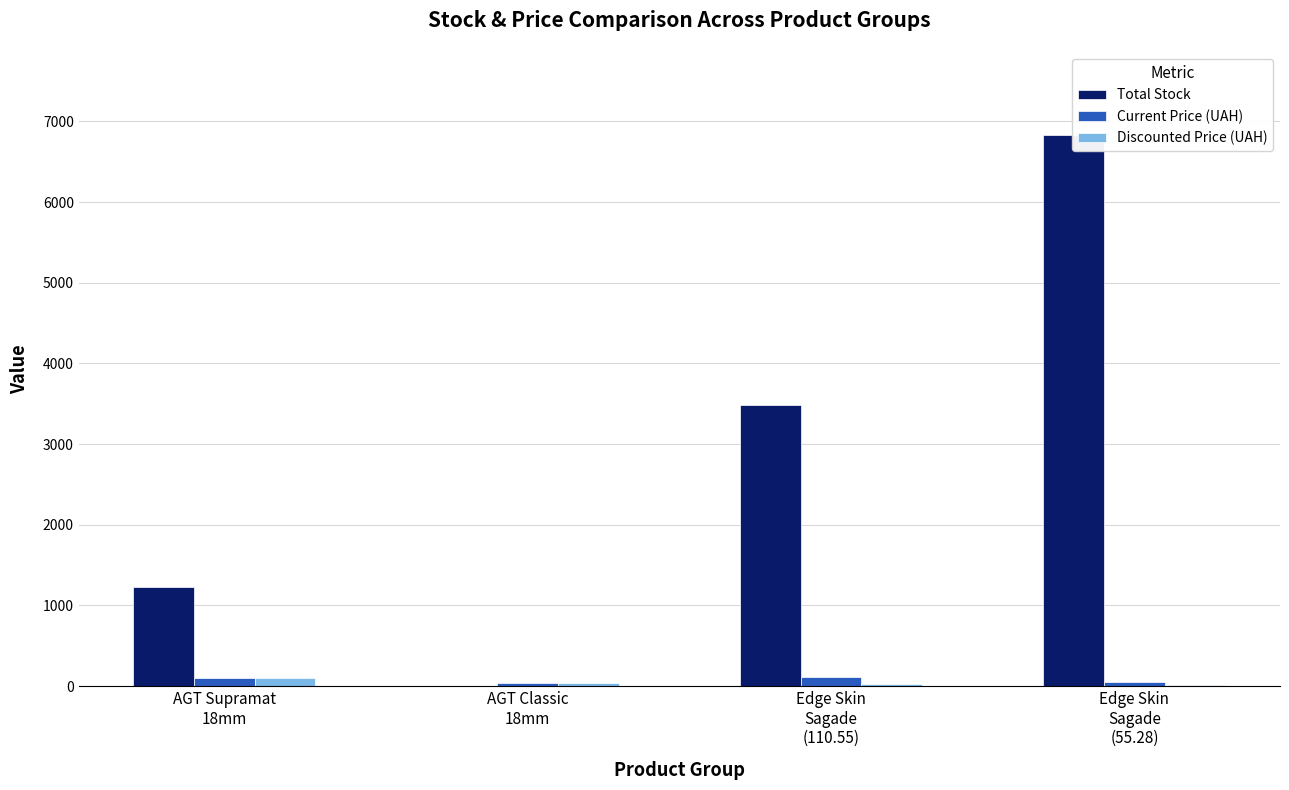

What is the average value of the Discounted Price (UAH) series?

43.9